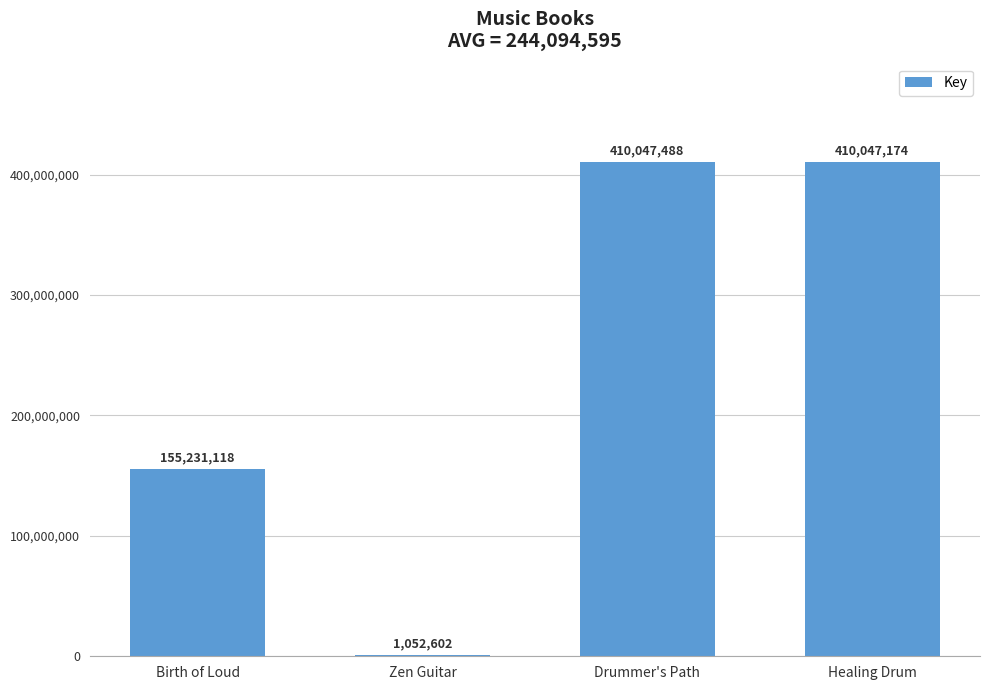

Reading right to left, extract all data points from this chart.

410047174	410047488	1052602	155231118